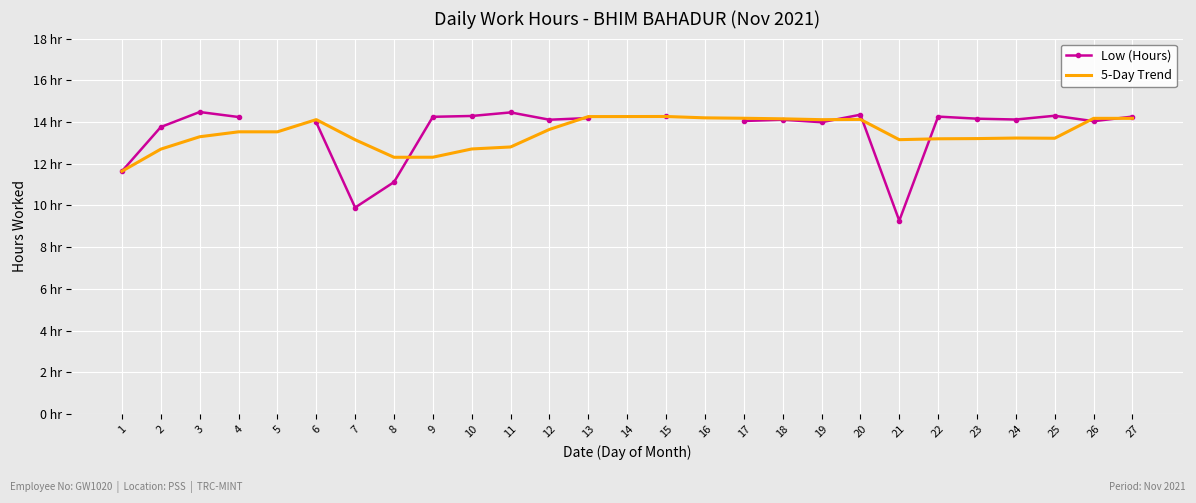

Where does the 5-Day Trend series first go above 13?

3